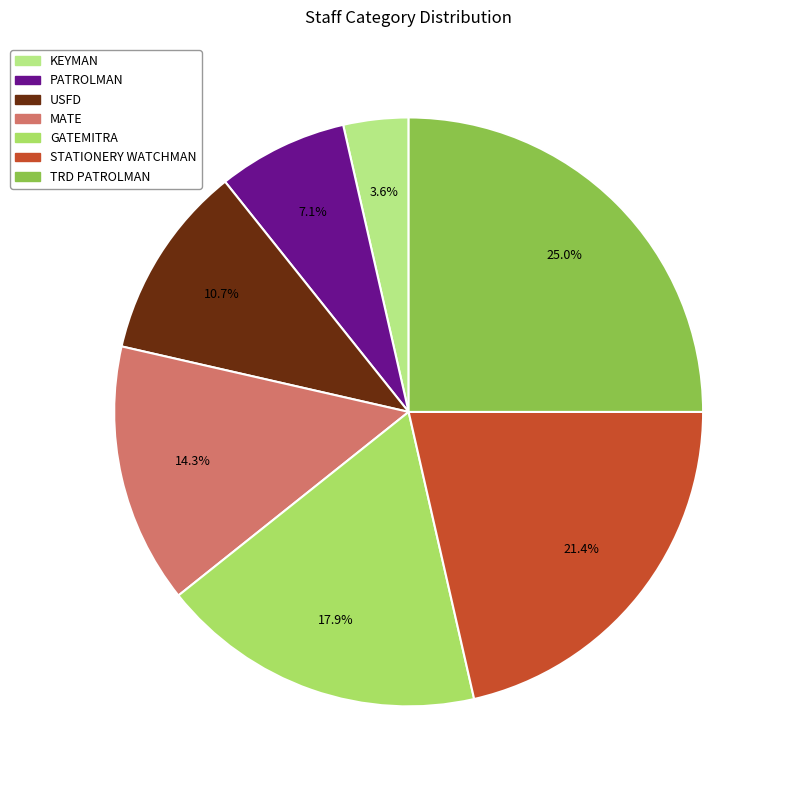

Is there any slice that represents more than half of the pie?

No